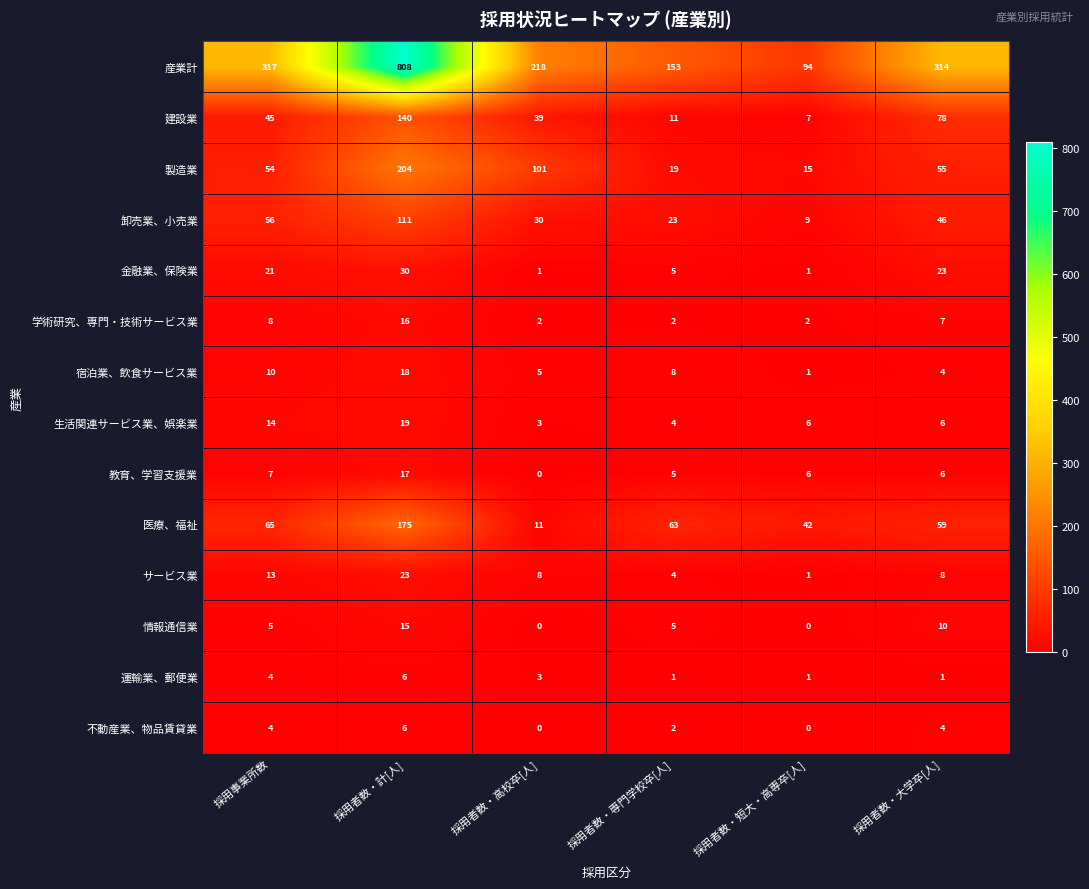

What is the average value of the 教育、学習支援業 series?

7